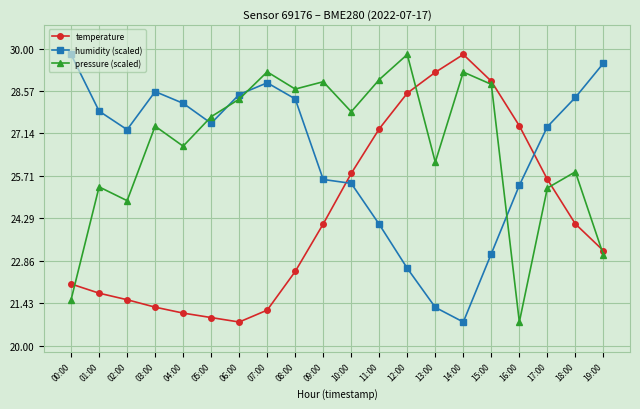

What position from the left is 19:00?

20